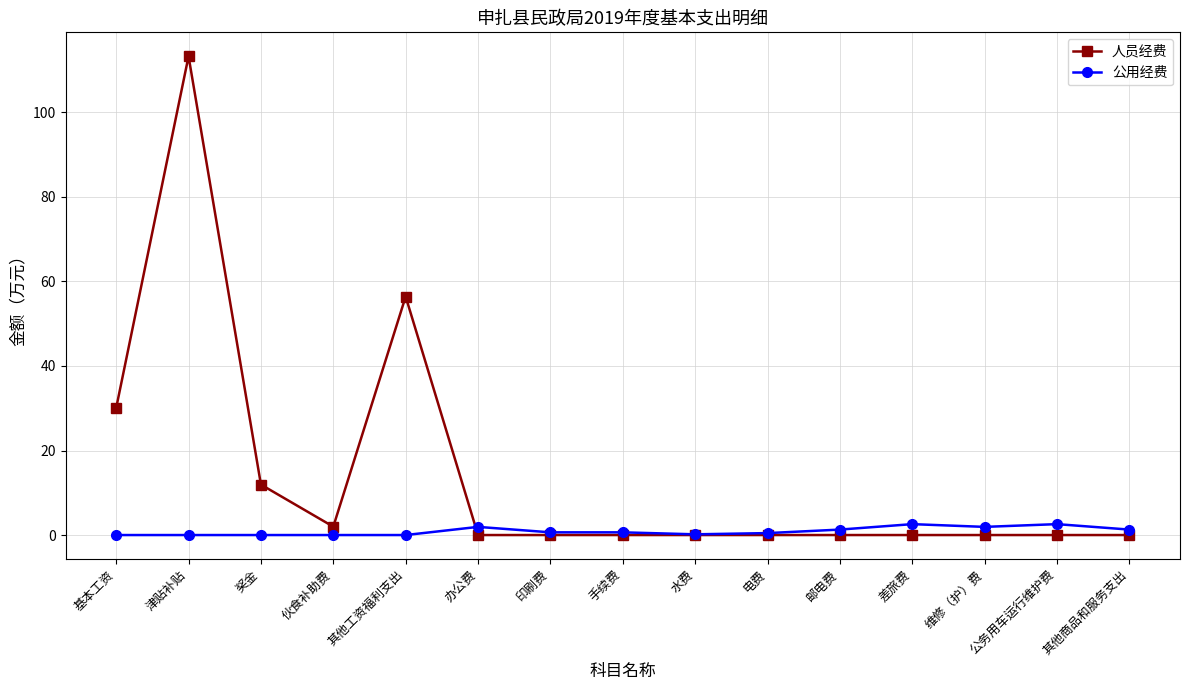

What is the value of the 公用经费 point at the 14th from the left?

2.6